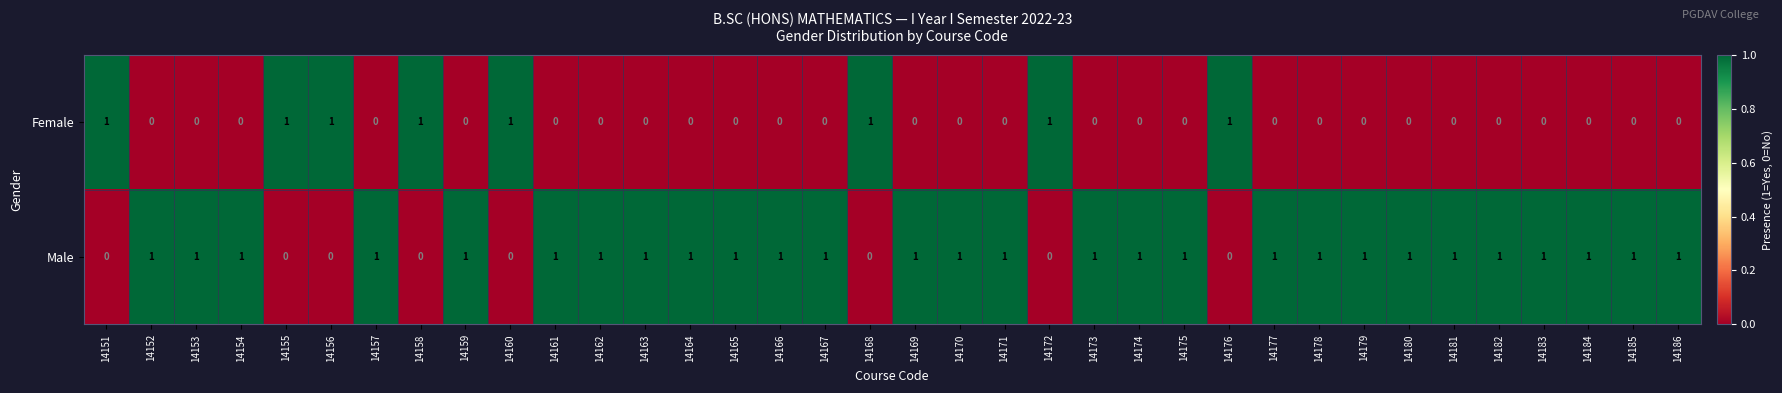

List the series in order of their overall mean, lowest first.

Female, Male